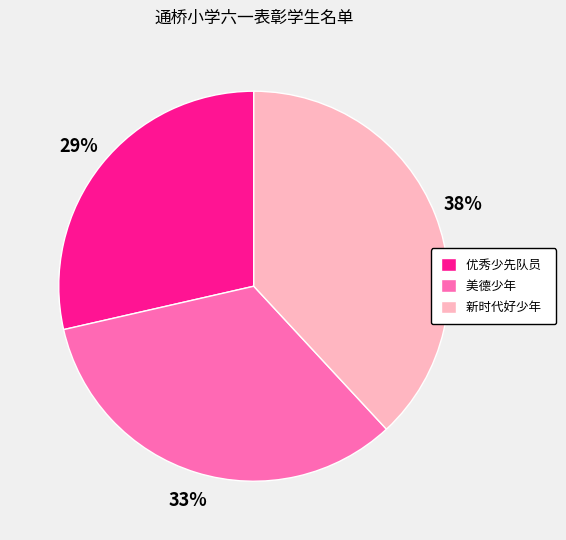

Approximately how many times larger is the value at 新时代好少年 compared to 优秀少先队员?

1.3